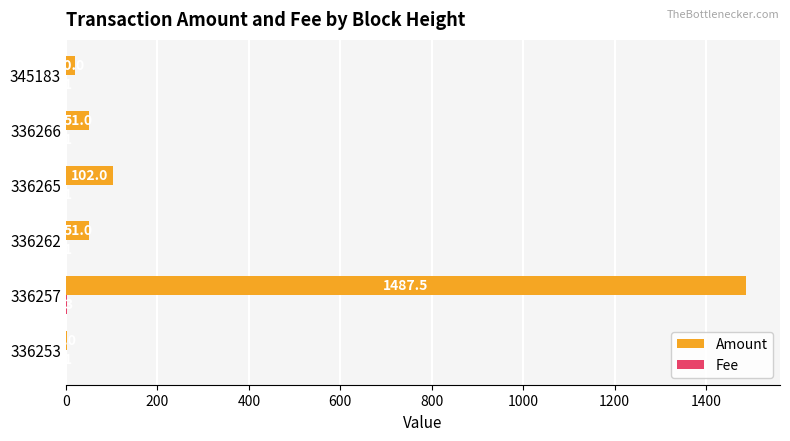

The value of Amount at 336265 is 102.0. True or false?

True